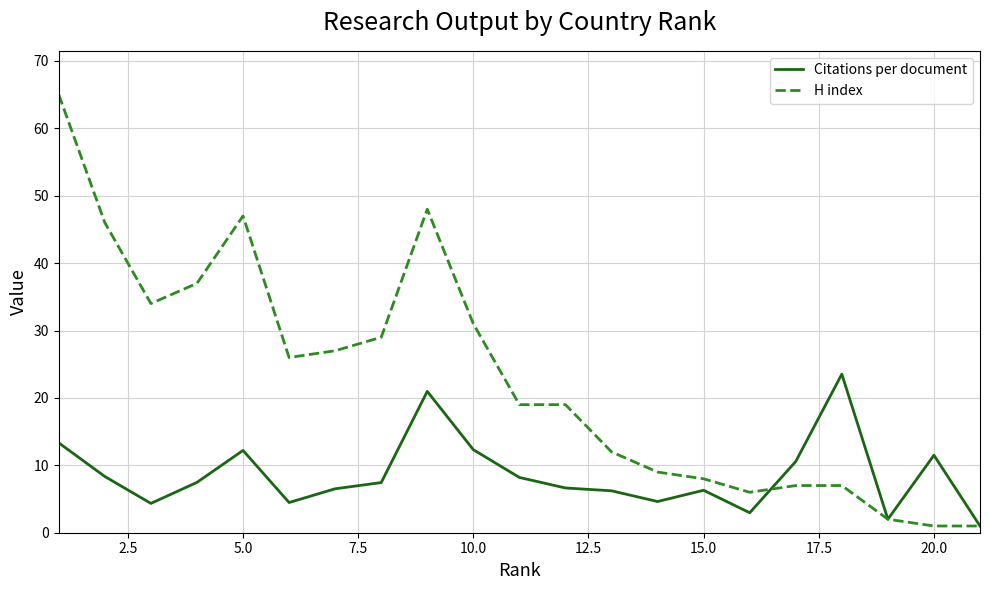

What is the smallest value displayed?

1.0